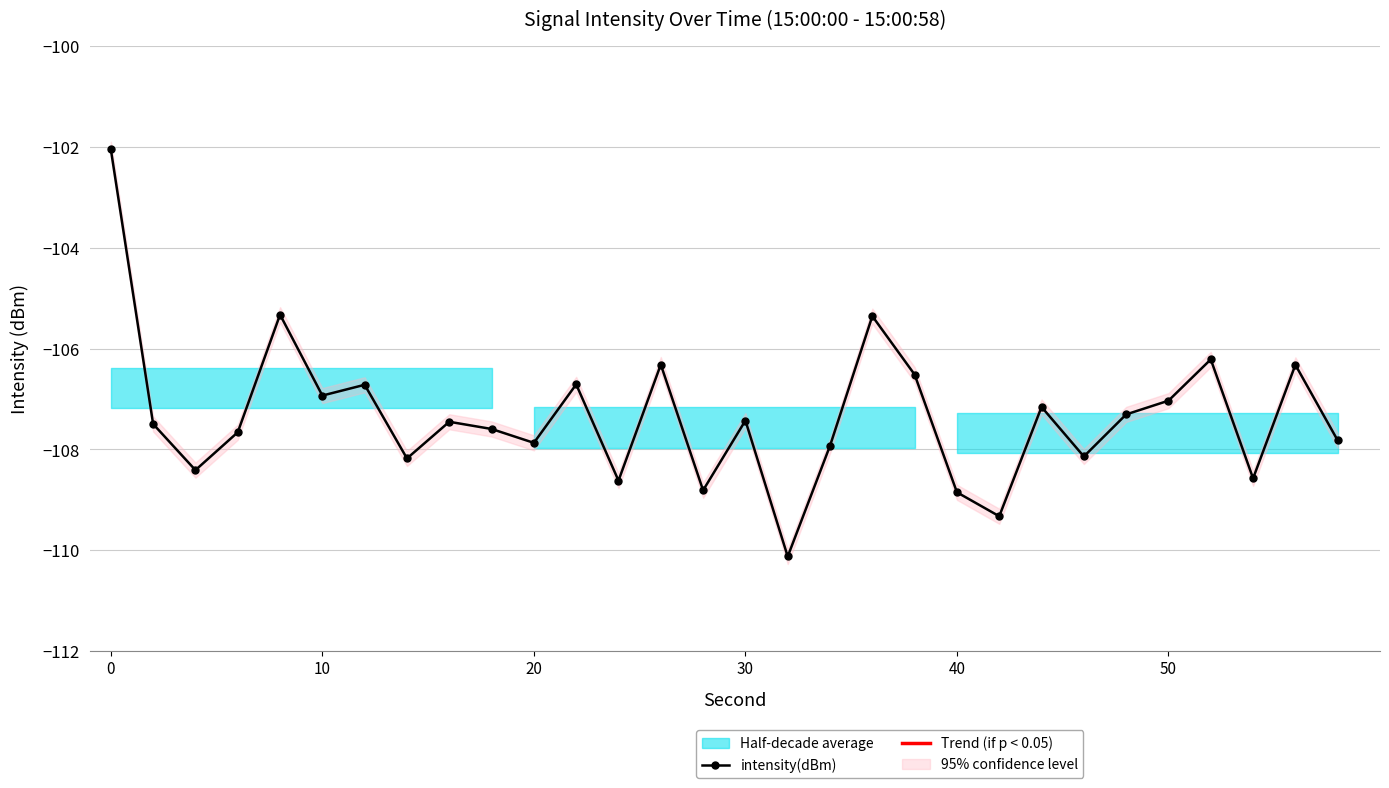

Reading left to right, transcribe all the data shown in this chart.

-102.0	-107.5	-108.4	-107.7	-105.3	-106.9	-106.7	-108.2	-107.5	-107.6	-107.9	-106.7	-108.6	-106.3	-108.8	-107.4	-110.1	-107.9	-105.4	-106.5	-108.9	-109.3	-107.2	-108.1	-107.3	-107.0	-106.2	-108.6	-106.3	-107.8